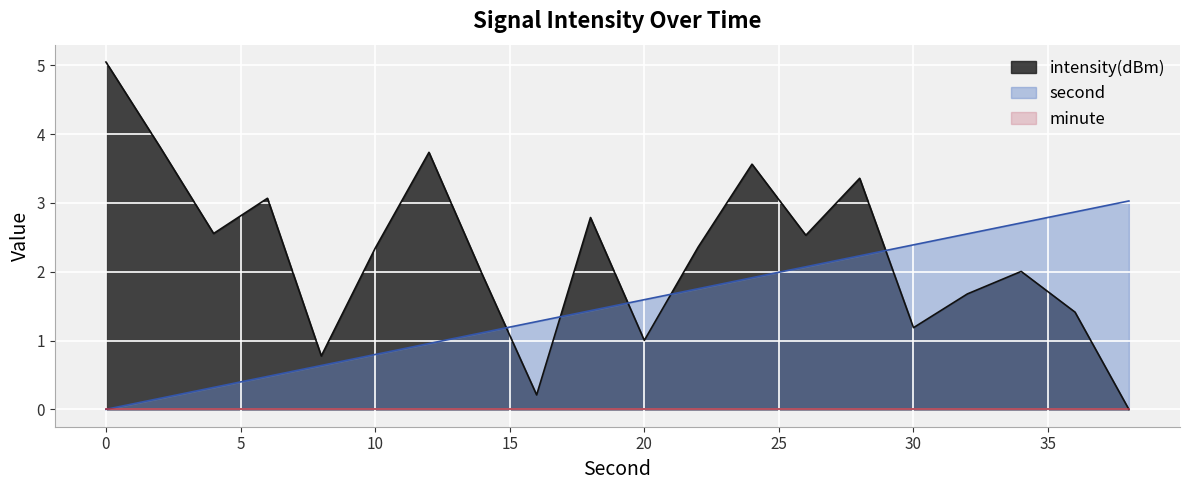

What is the sum of the second values at 38 and 34?

5.7